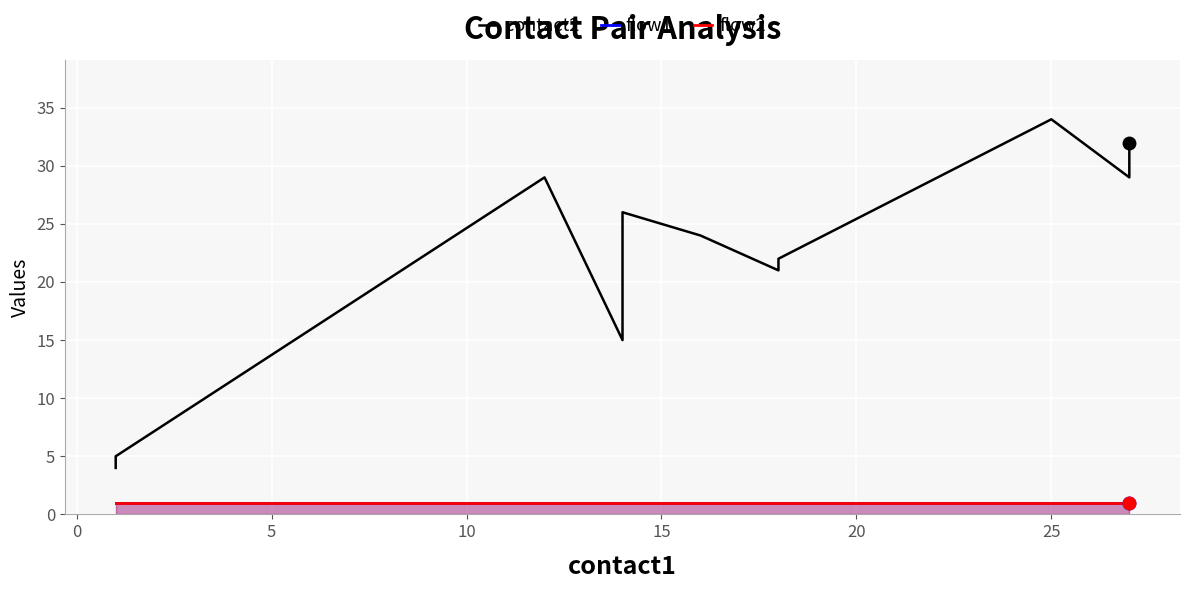

What is the sum of all contact2 values?

271